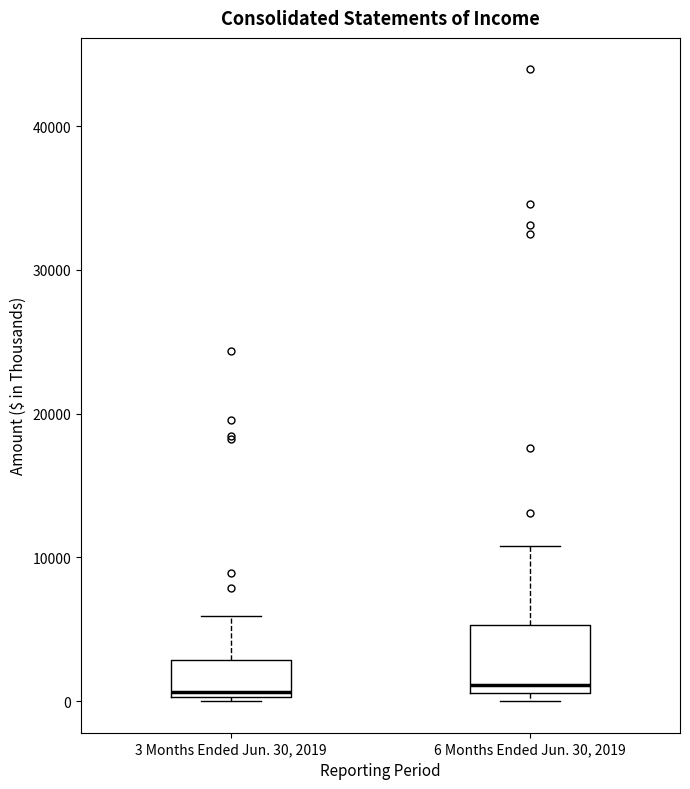

Which box is the tallest, from its lower edge to its upper edge?

6 Months Ended Jun. 30, 2019